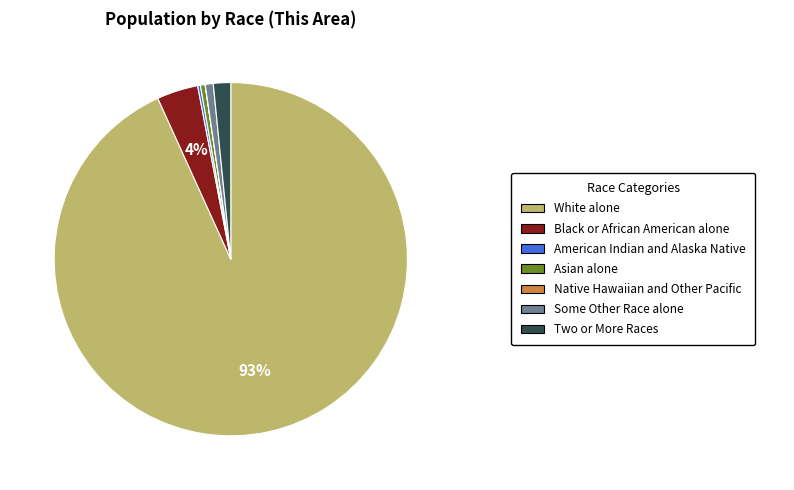

Is there a majority slice in this chart?

Yes